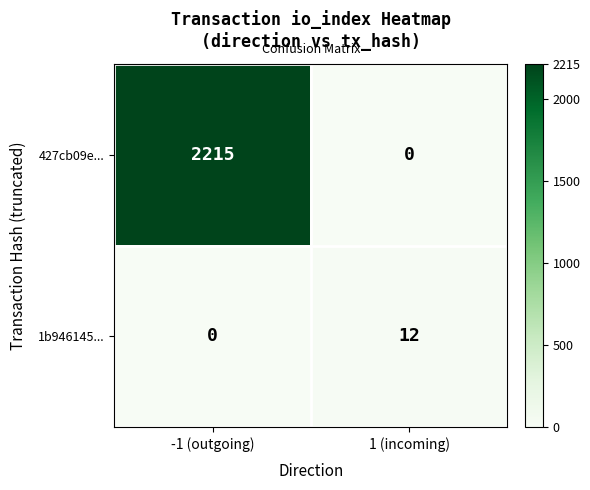

Between -1 (outgoing) and 1 (incoming), which series saw the biggest shift?

427cb09e...